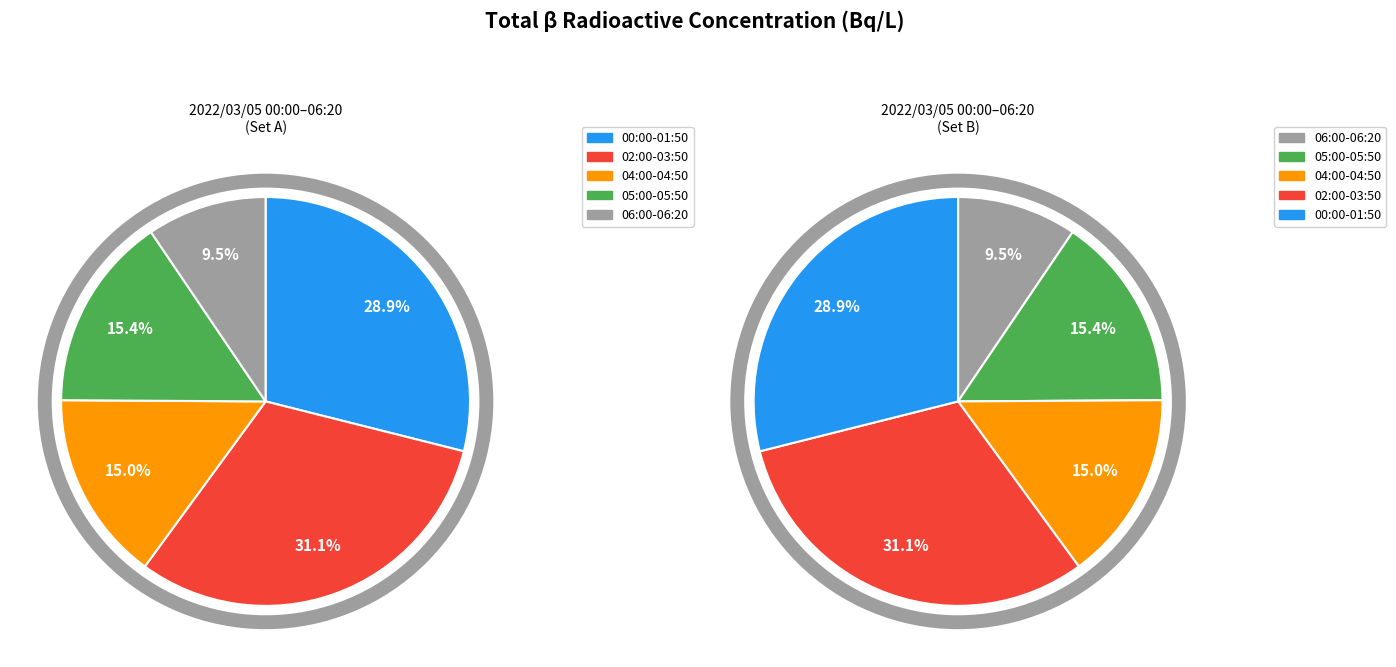

Is there any slice that represents more than half of the pie?

No